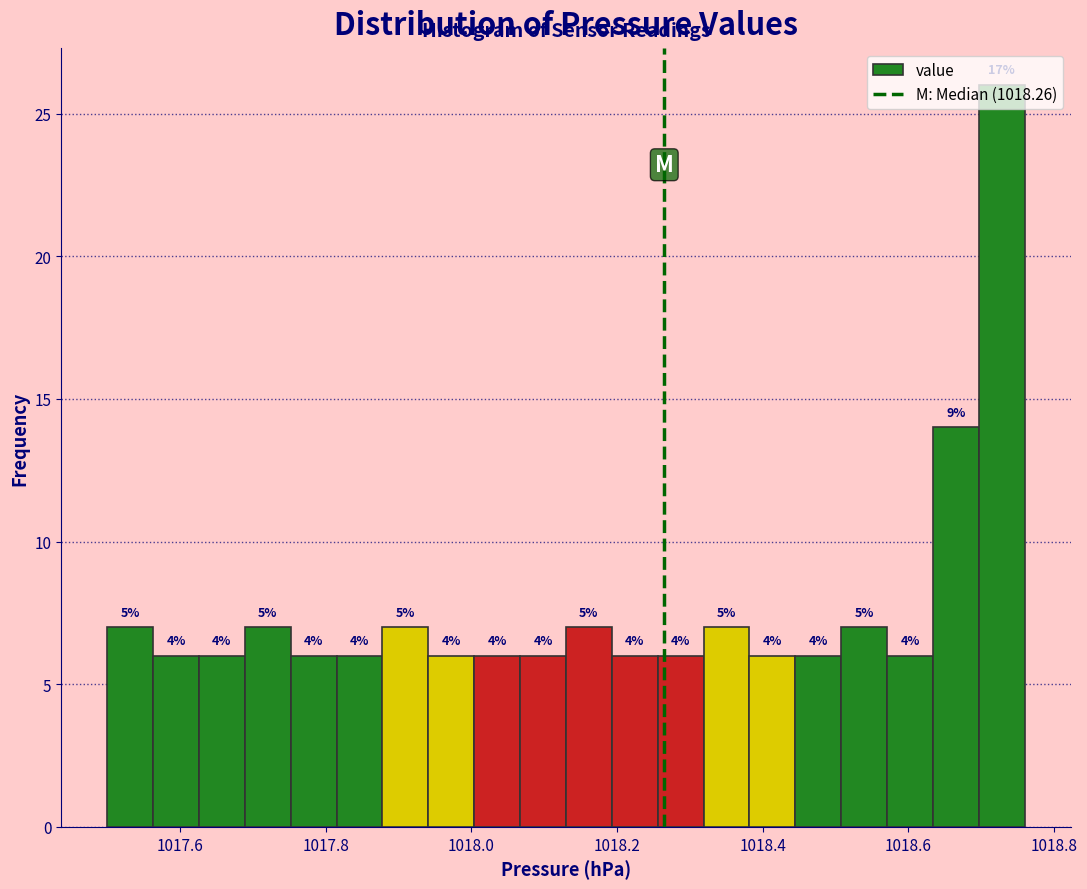

Around what value on the x-axis is the tallest bar? Give the approximate position of its centre, as read against the axis.

1018.72